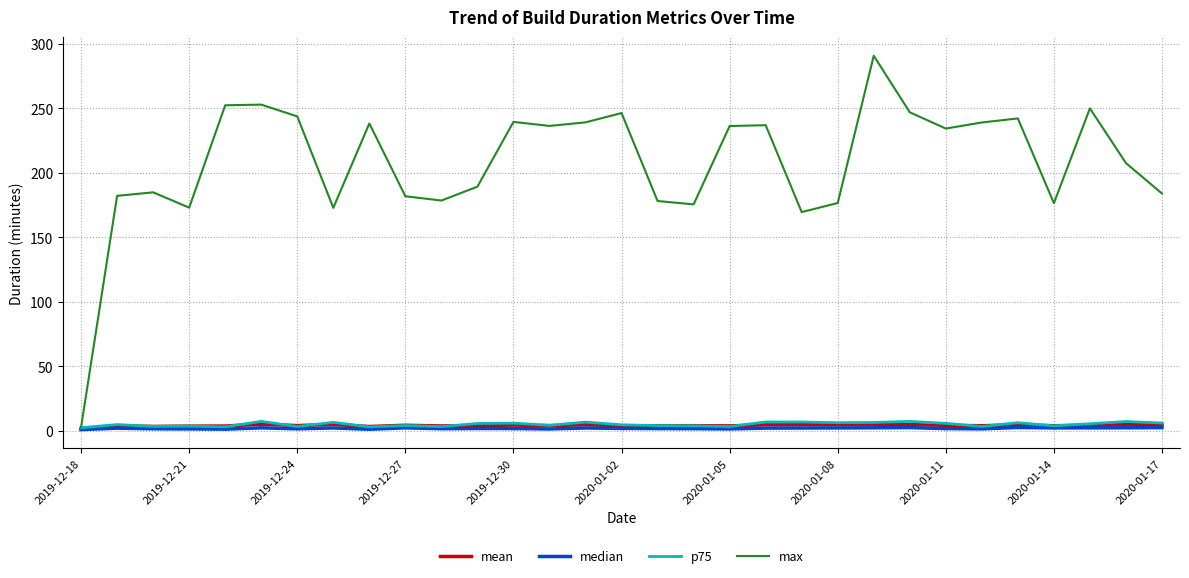

Which series has the largest total across all categories?

max